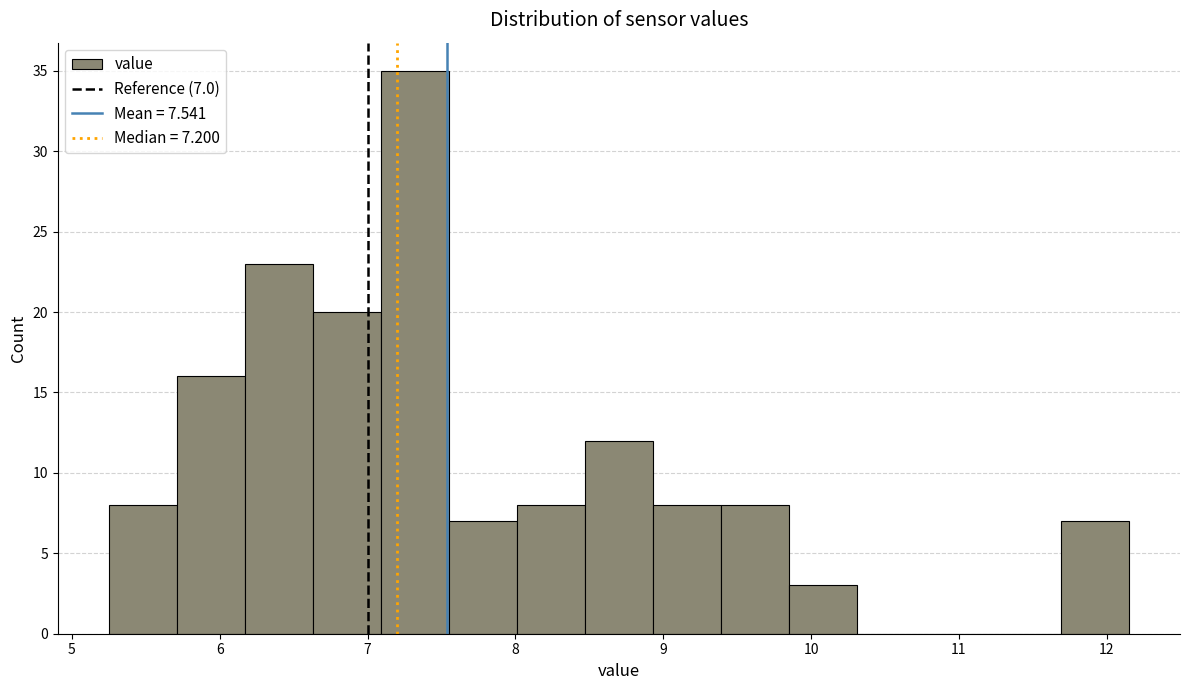

Over which range of the x-axis is the bar tallest?

7.09 to 7.55